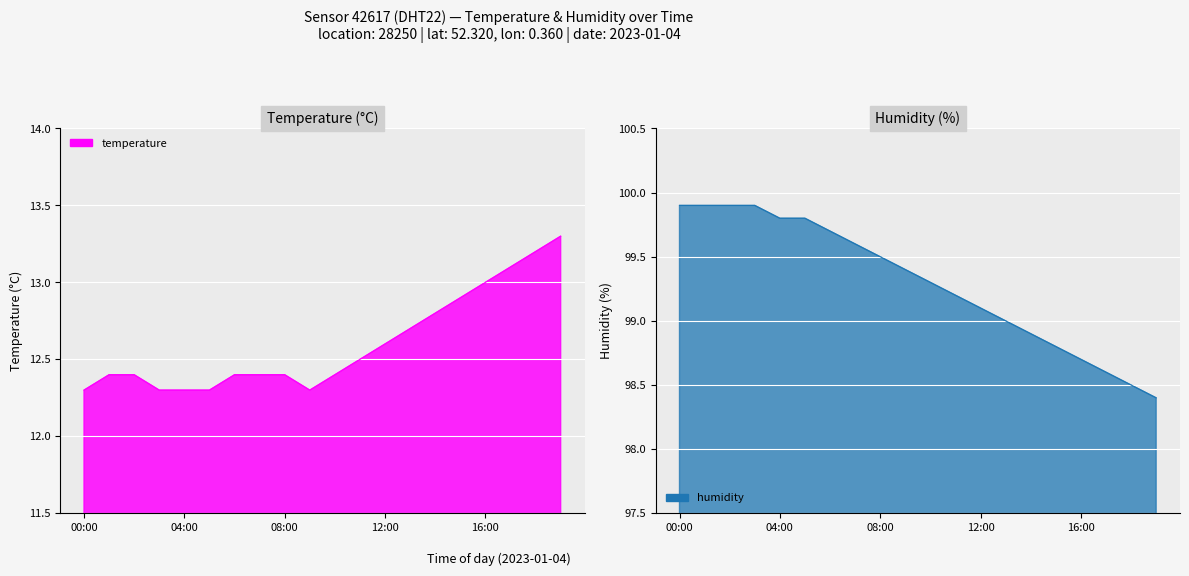

What position from the right is 00:00?

20